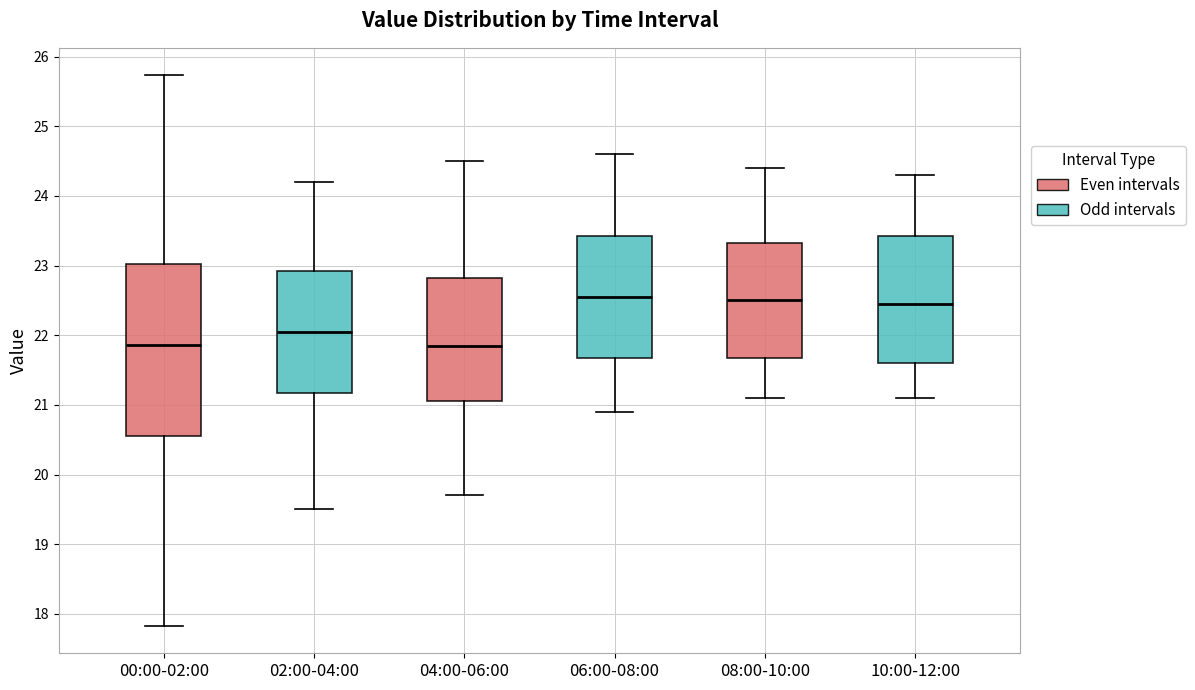

Comparing the boxes themselves (not the whiskers), which one is the tallest?

00:00-02:00